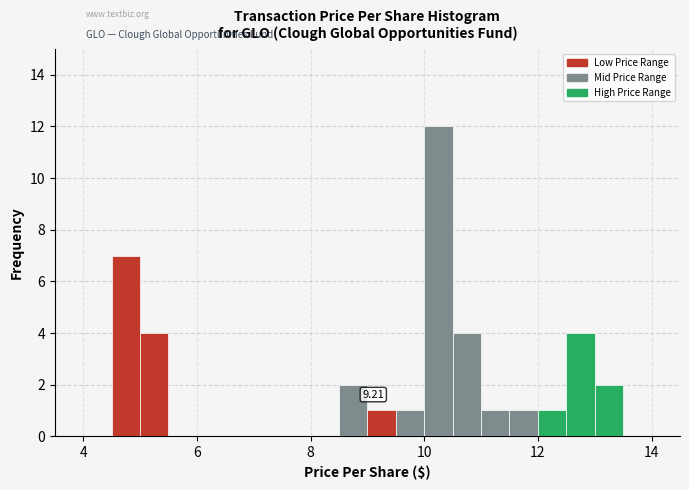

Around what value on the x-axis is the tallest bar? Give the approximate position of its centre, as read against the axis.

10.2